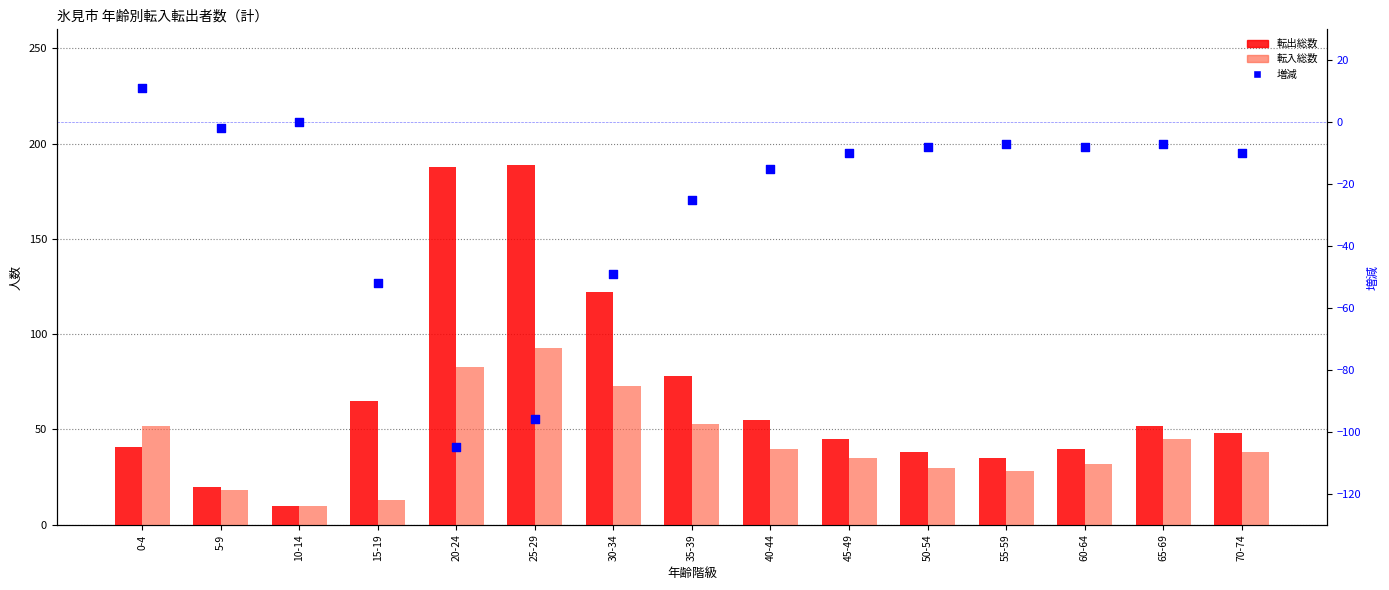

At which category is the sum across all series the highest?

25-29